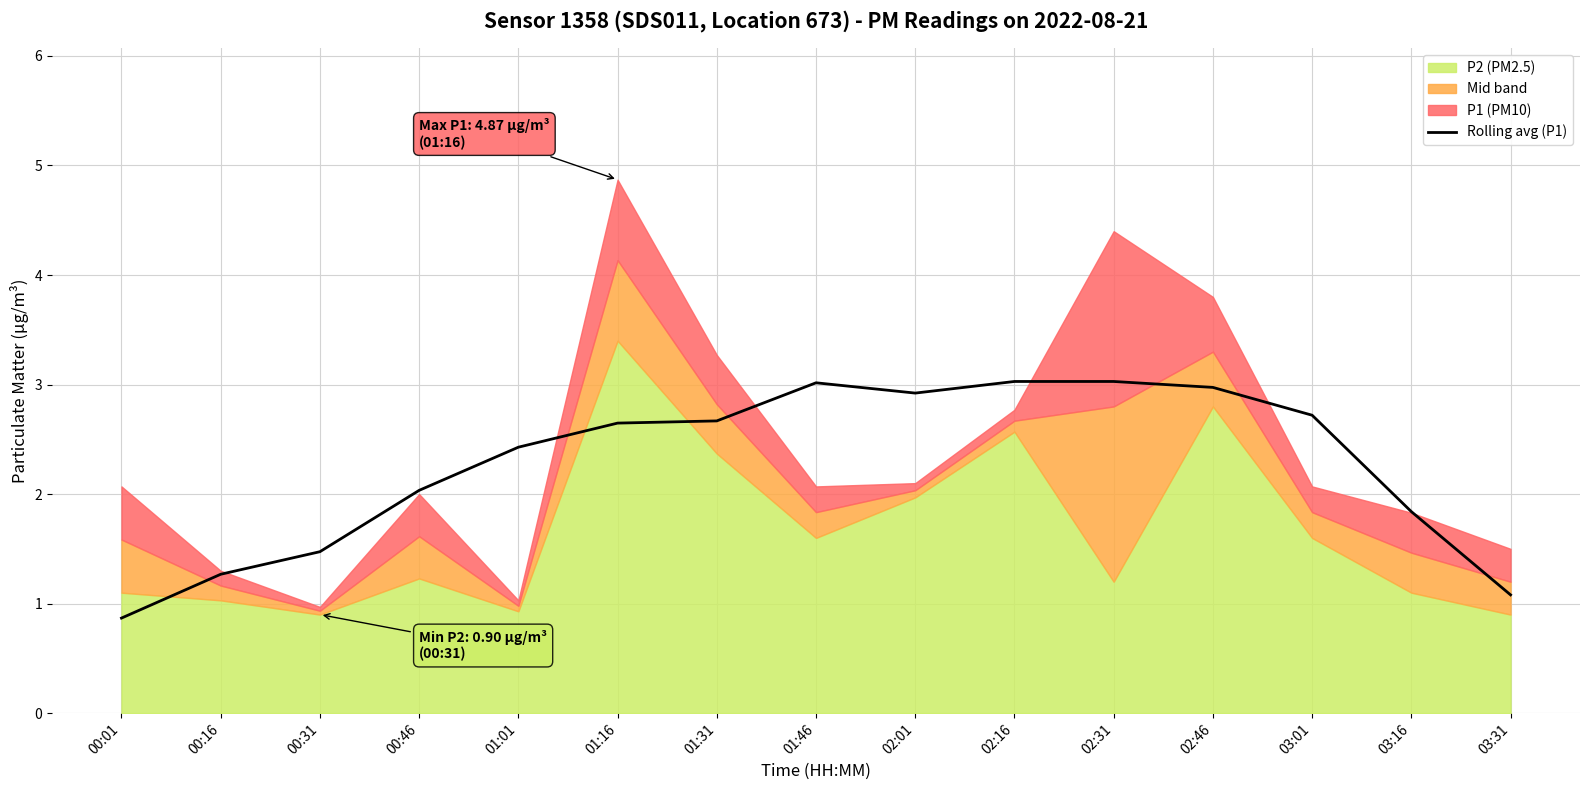

Is it true that the value at 01:16 is 2.6?

True